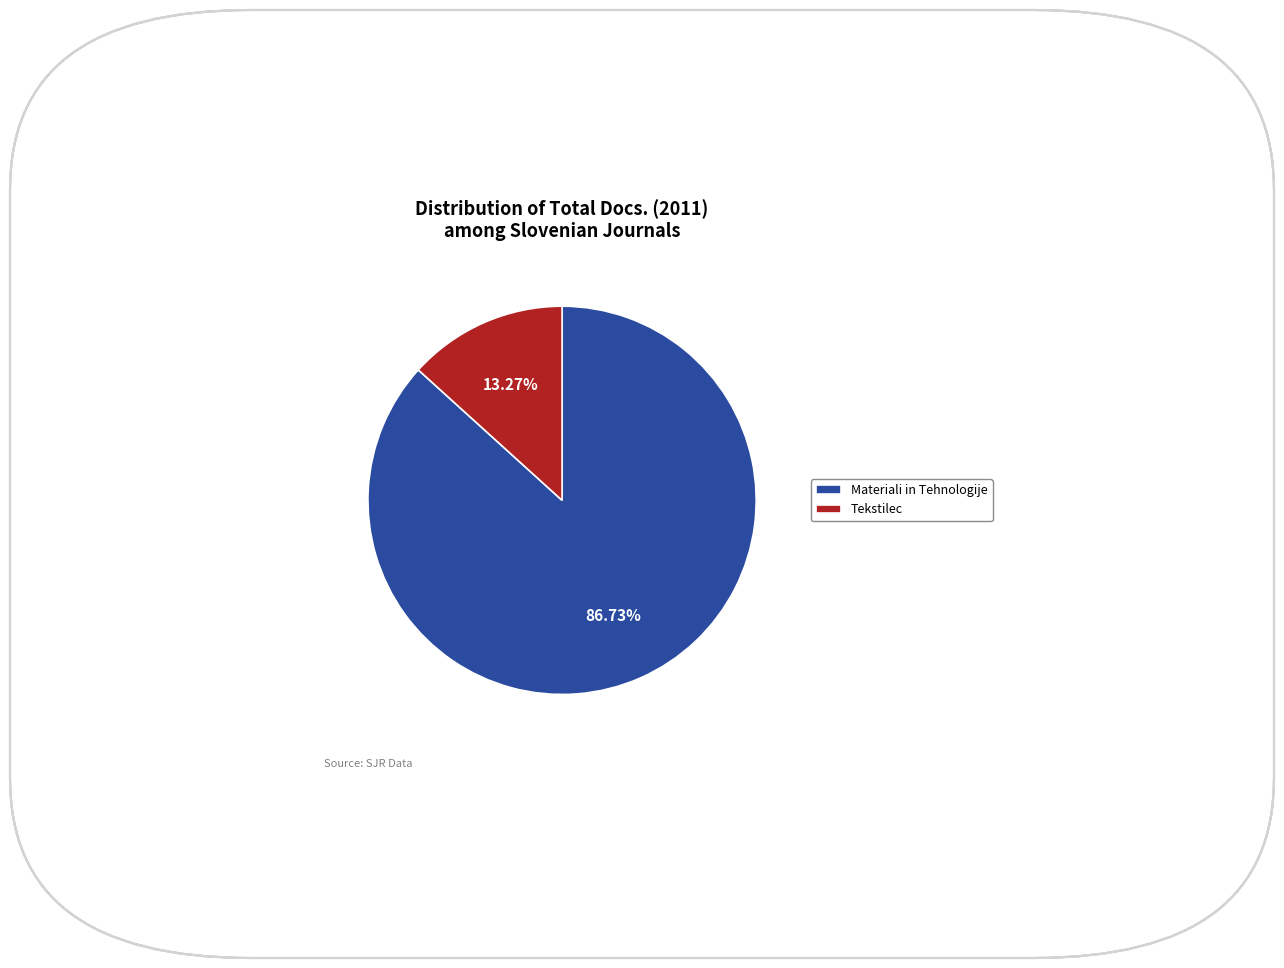

To the nearest percent, what is the difference between the Tekstilec and Materiali in Tehnologije slice percentages?

73%